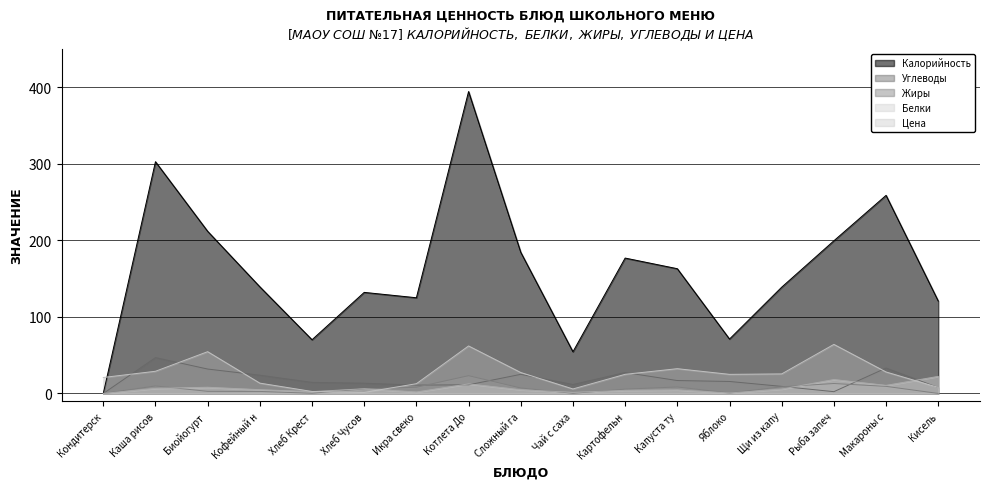

What is the maximum value shown in the chart?

394.2